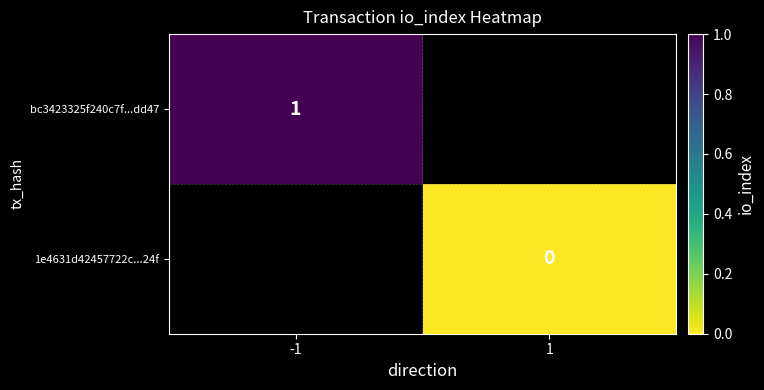

Is it true that bc3423325f240c7f...dd47 equals 2 at -1?

False